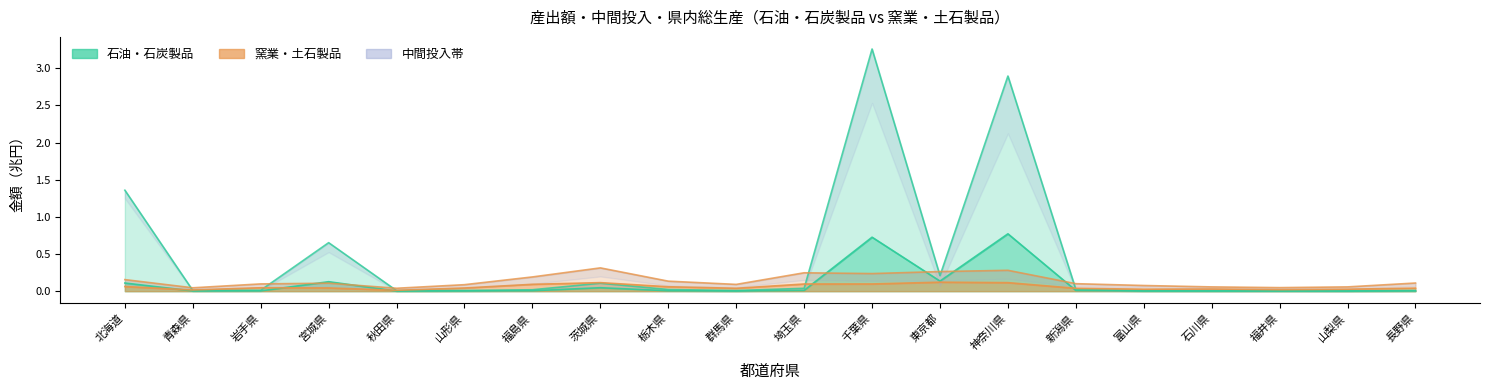

Reading left to right, list all the values displayed in this chart.

産出額(石油・石炭): 北海道=1.4	青森県=0.0	岩手県=0.0	宮城県=0.7	秋田県=0.0	山形県=0.0	福島県=0.0	茨城県=0.1	栃木県=0.0	群馬県=0.0	埼玉県=0.0	千葉県=3.3	東京都=0.2	神奈川県=2.9	新潟県=0.0	富山県=0.0	石川県=0.0	福井県=0.0	山梨県=0.0	長野県=0.0
県内総生産(石油・石炭): 北海道=0.1	青森県=0.0	岩手県=0.0	宮城県=0.1	秋田県=0.0	山形県=0.0	福島県=0.0	茨城県=0.0	栃木県=0.0	群馬県=0.0	埼玉県=0.0	千葉県=0.7	東京都=0.1	神奈川県=0.8	新潟県=0.0	富山県=0.0	石川県=0.0	福井県=0.0	山梨県=0.0	長野県=0.0
産出額(窯業・土石): 北海道=0.2	青森県=0.0	岩手県=0.1	宮城県=0.1	秋田県=0.0	山形県=0.1	福島県=0.2	茨城県=0.3	栃木県=0.1	群馬県=0.1	埼玉県=0.2	千葉県=0.2	東京都=0.3	神奈川県=0.3	新潟県=0.1	富山県=0.1	石川県=0.1	福井県=0.0	山梨県=0.1	長野県=0.1
県内総生産(窯業・土石): 北海道=0.1	青森県=0.0	岩手県=0.0	宮城県=0.0	秋田県=0.0	山形県=0.0	福島県=0.1	茨城県=0.1	栃木県=0.1	群馬県=0.0	埼玉県=0.1	千葉県=0.1	東京都=0.1	神奈川県=0.1	新潟県=0.0	富山県=0.0	石川県=0.0	福井県=0.0	山梨県=0.0	長野県=0.0